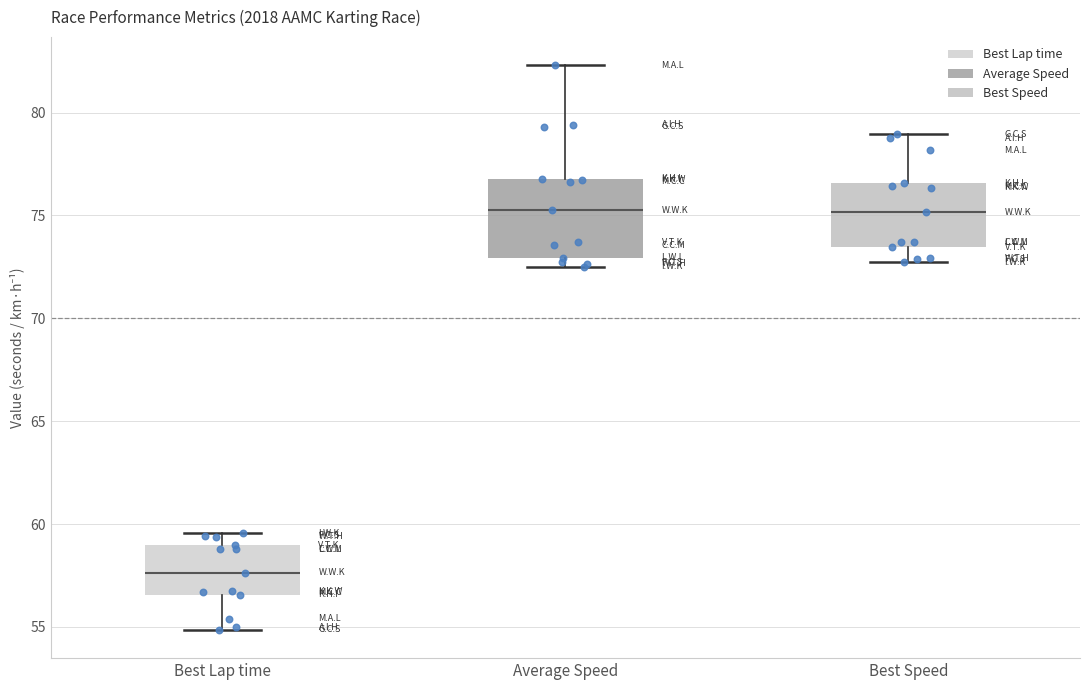

Reading left to right, transcribe this box plot: for each box, give where its median line is, the range the box spans, and where its two whiskers end, as read against the y-axis. The values are not printed on the chart, so give them approximately, as read against the axis.

Best Lap time: median 57.5, box 56.5 to 59.0, whiskers 55.0 to 59.5
Average Speed: median 75.0, box 73.0 to 77.0, whiskers 72.5 to 82.5
Best Speed: median 75.0, box 73.5 to 76.5, whiskers 72.5 to 79.0